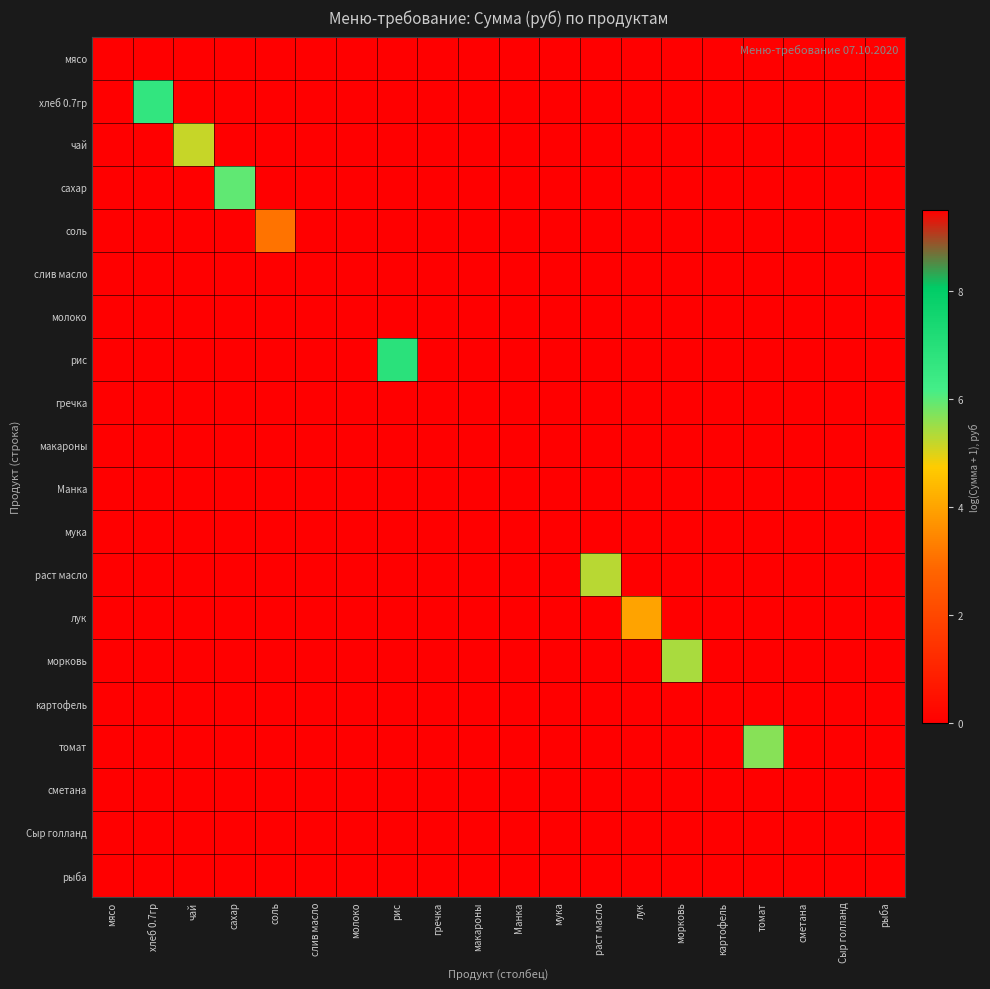

At соль, list the series in order from smallest to largest.

мясо, хлеб 0.7гр, чай, сахар, слив масло, молоко, рис, гречка, макароны, Манка, мука, раст масло, лук, морковь, картофель, томат, сметана, Сыр голланд, рыба, соль